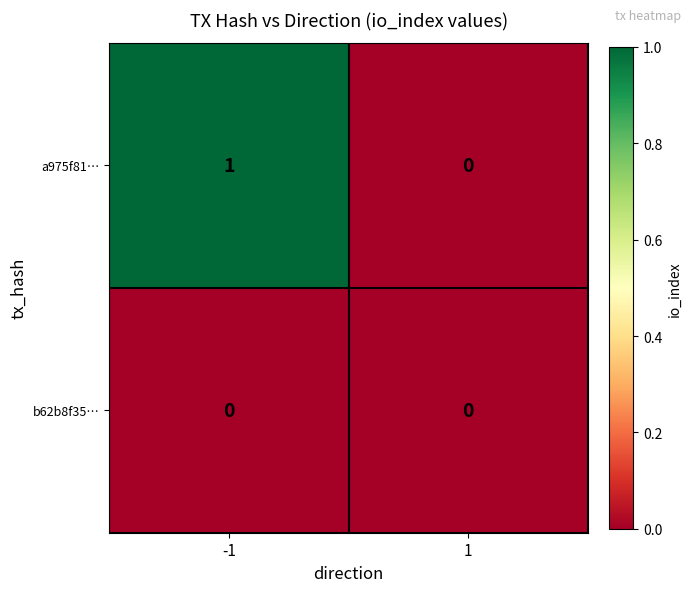

Between -1 and 1, which series saw the biggest shift?

a975f81…